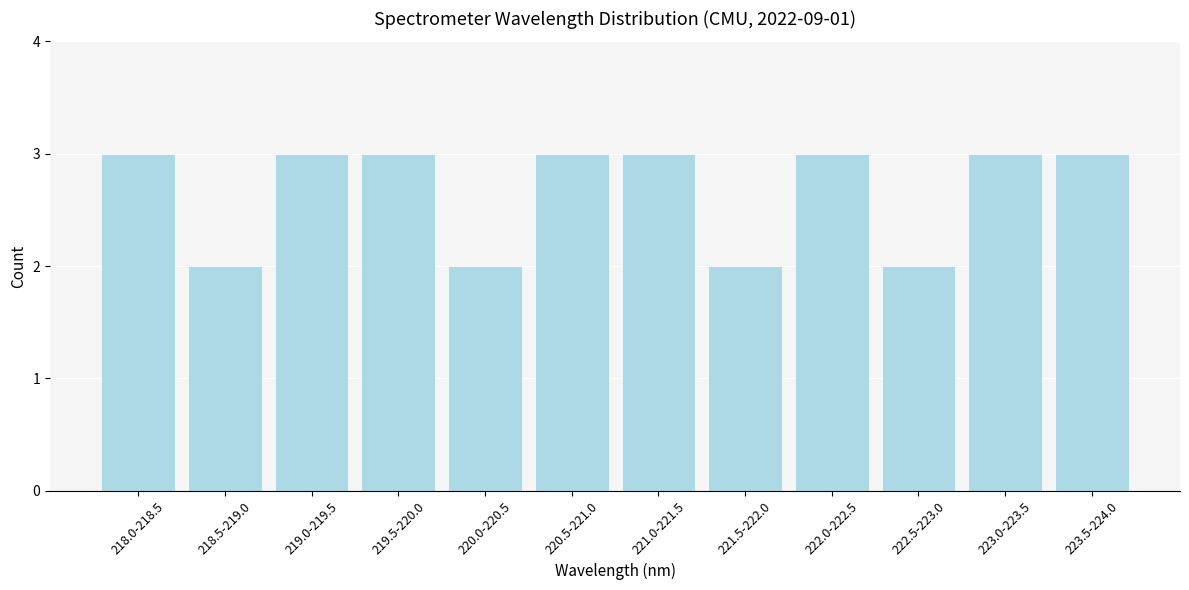

Reading left to right, what are all the values shown in this chart?

218.0-218.5=3	218.5-219.0=2	219.0-219.5=3	219.5-220.0=3	220.0-220.5=2	220.5-221.0=3	221.0-221.5=3	221.5-222.0=2	222.0-222.5=3	222.5-223.0=2	223.0-223.5=3	223.5-224.0=3